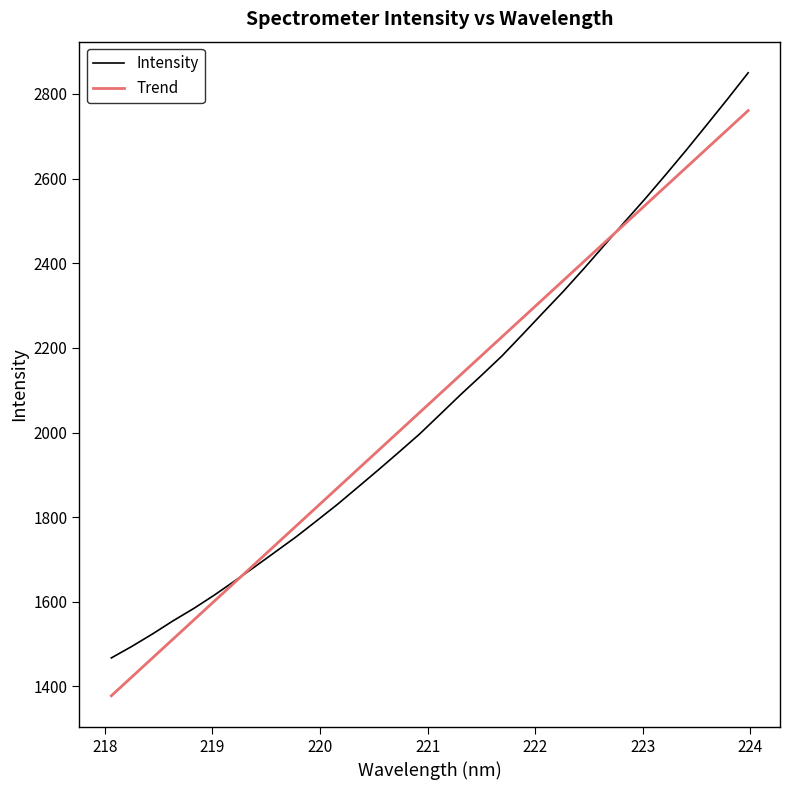

Rank the series by their maximum value, from highest to lowest.

Intensity, Trend